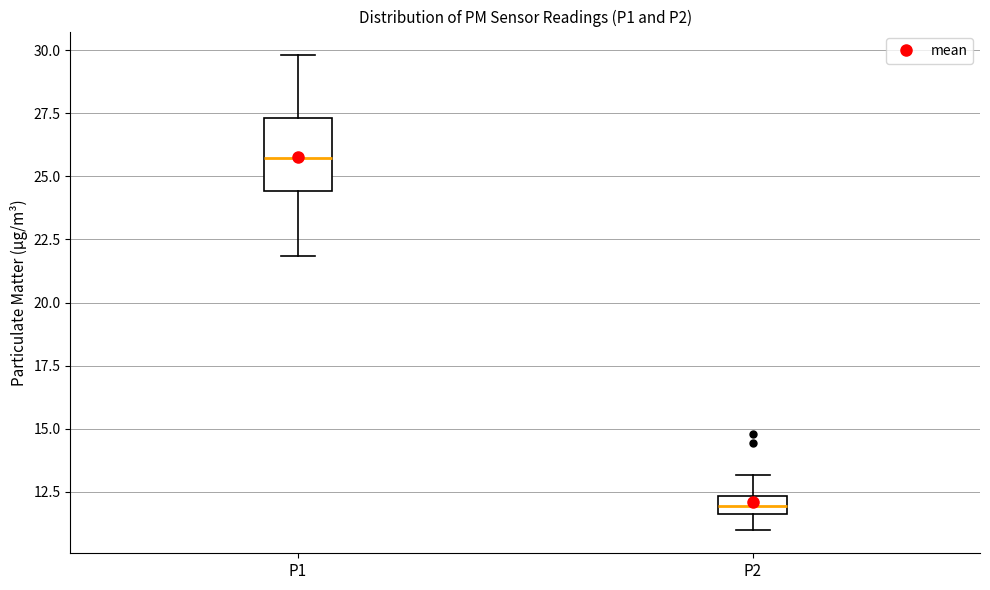

Where is the lower edge of the box for P1 on the y-axis? The values are not printed on the chart, so give them approximately, as read against the axis.

24.5